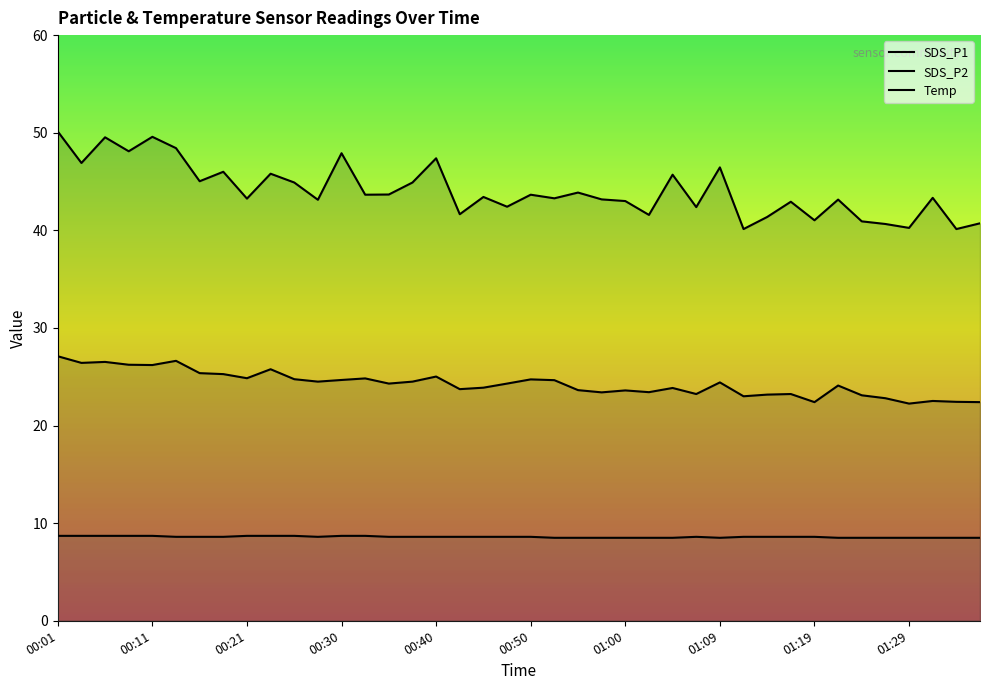

True or false: SDS_P2 has a value of 23.7 at 17.

True